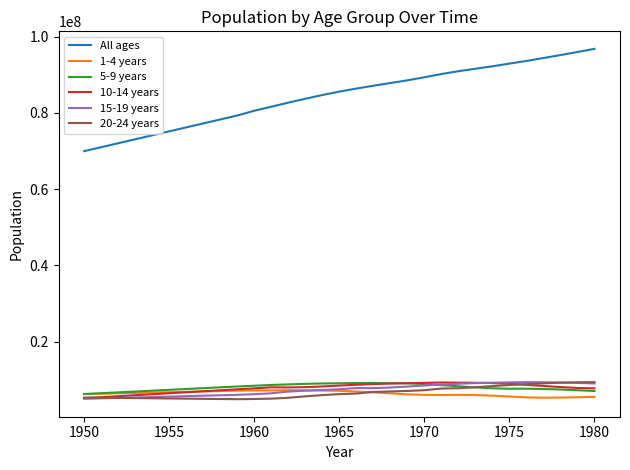

Which series has the largest range (max minus min)?

All ages